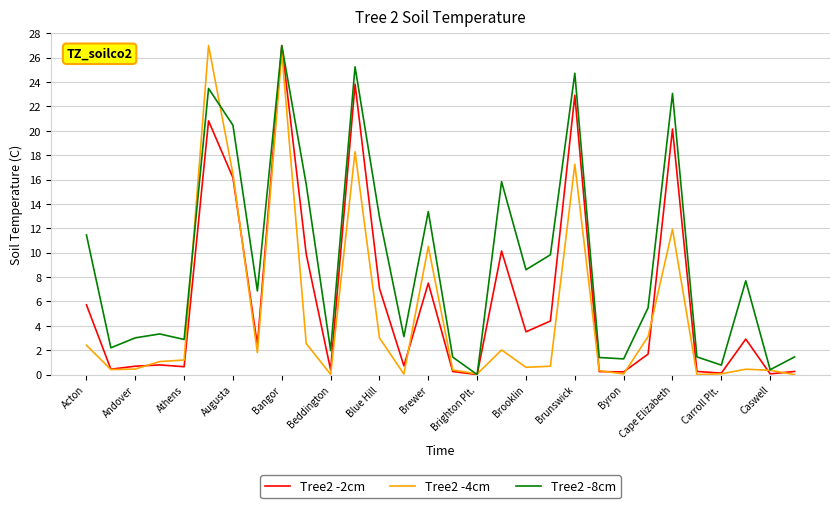

What is the maximum value for Tree2 -8cm?

27.0